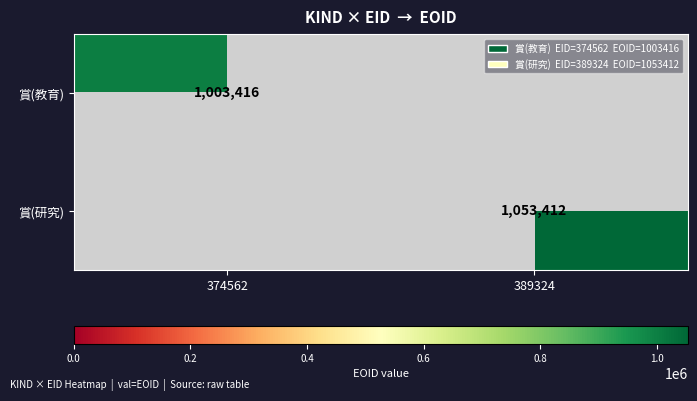

At which category does the chart reach its minimum across all series?

374562